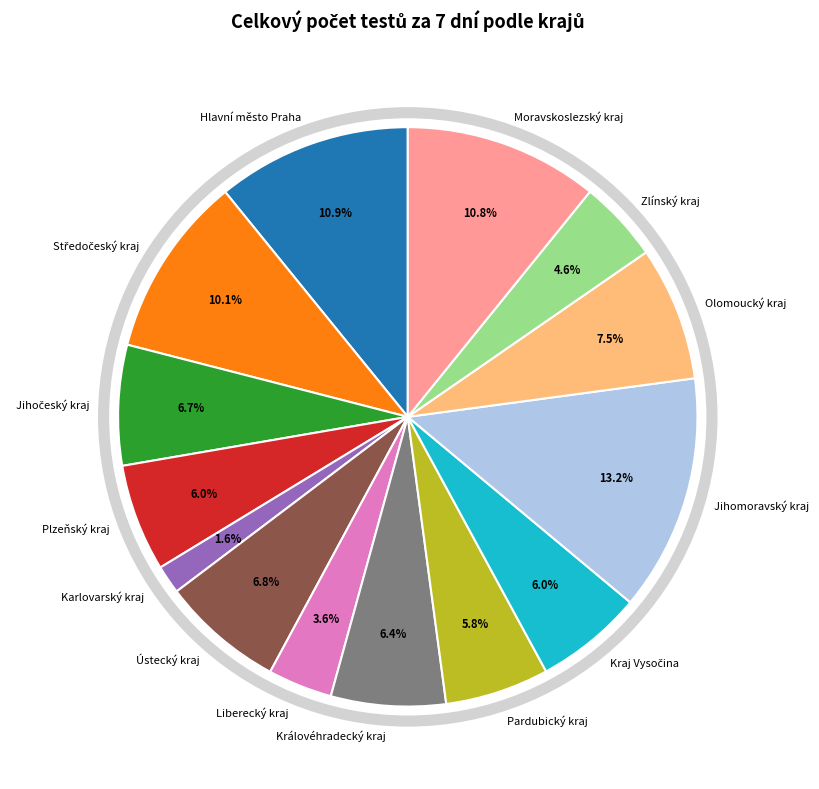

Is there a majority slice in this chart?

No